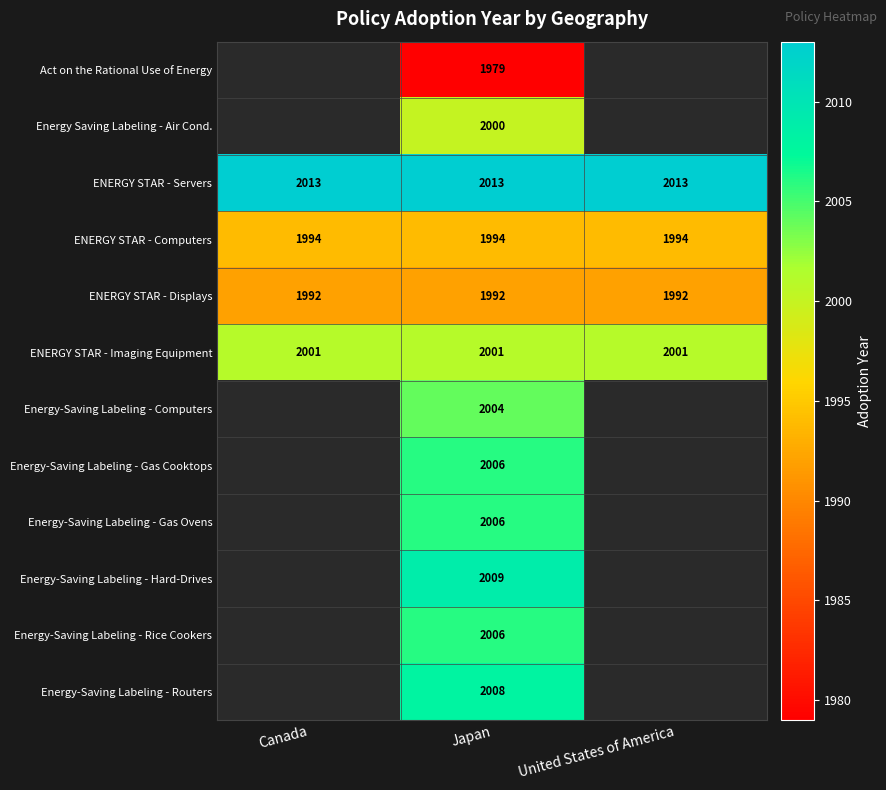

Read the ENERGY STAR - Displays value at United States of America.

1992